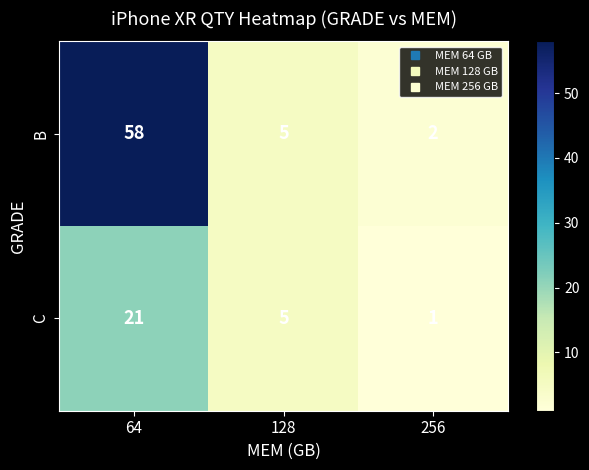

What is the difference between the B values at 64 and 256?

56